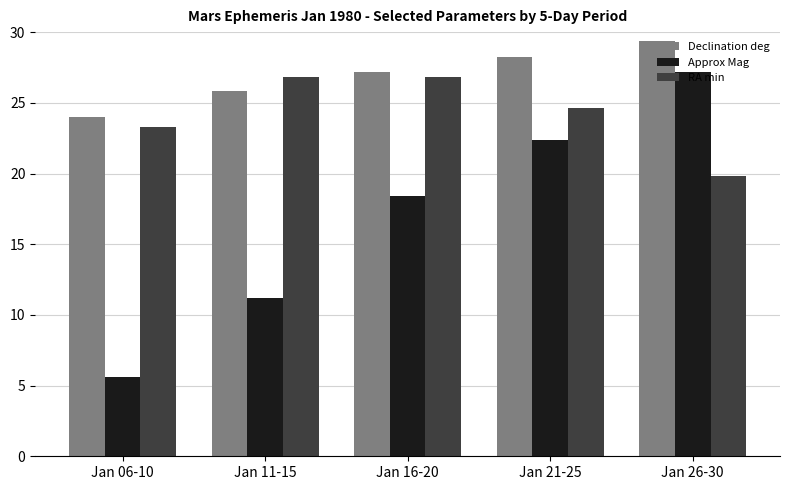

What is the minimum value shown in the chart?

5.6